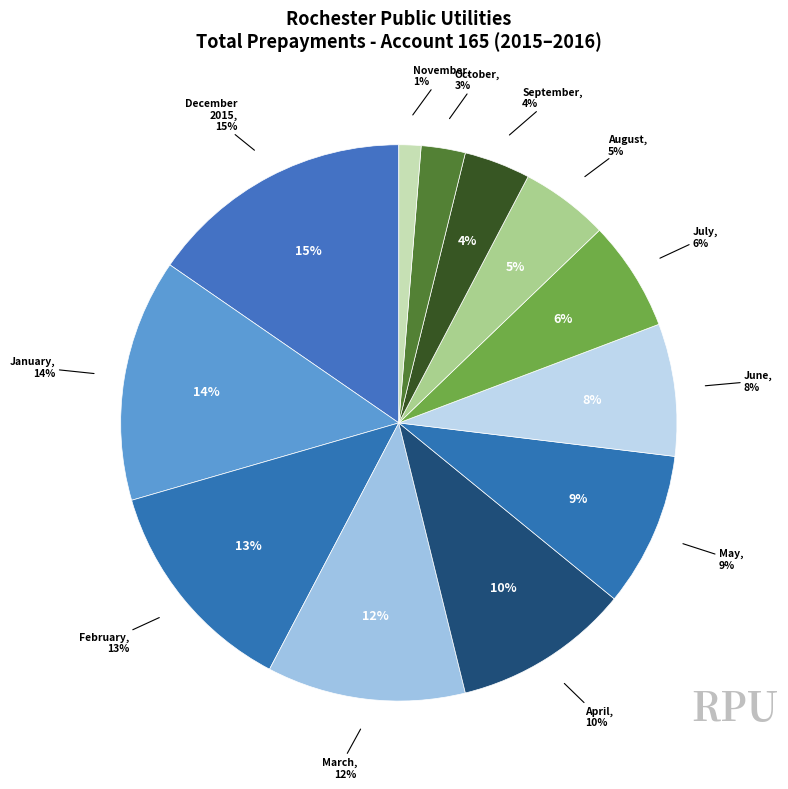

What is the ratio of the value at March 2016 to the value at April 2016?

1.1